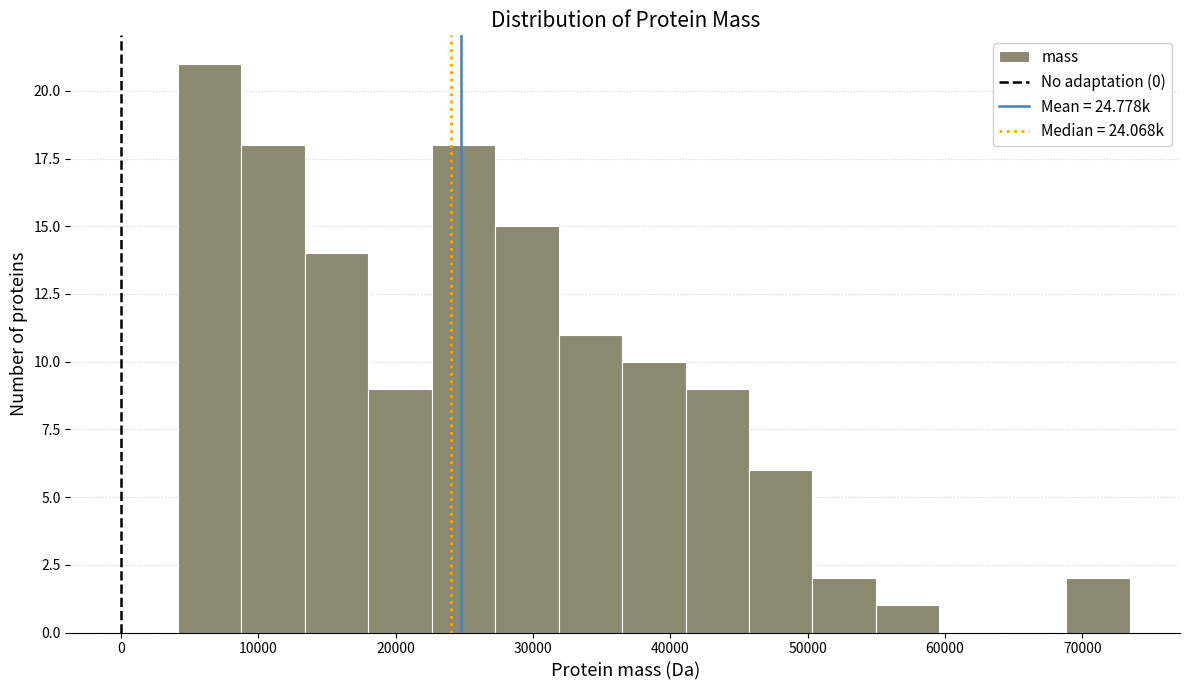

How tall is the bar that spans 69000 to 73000 on the x-axis? Neither the bar edges nor the heights are printed on the chart, so give them approximately, as read against the axes.

2